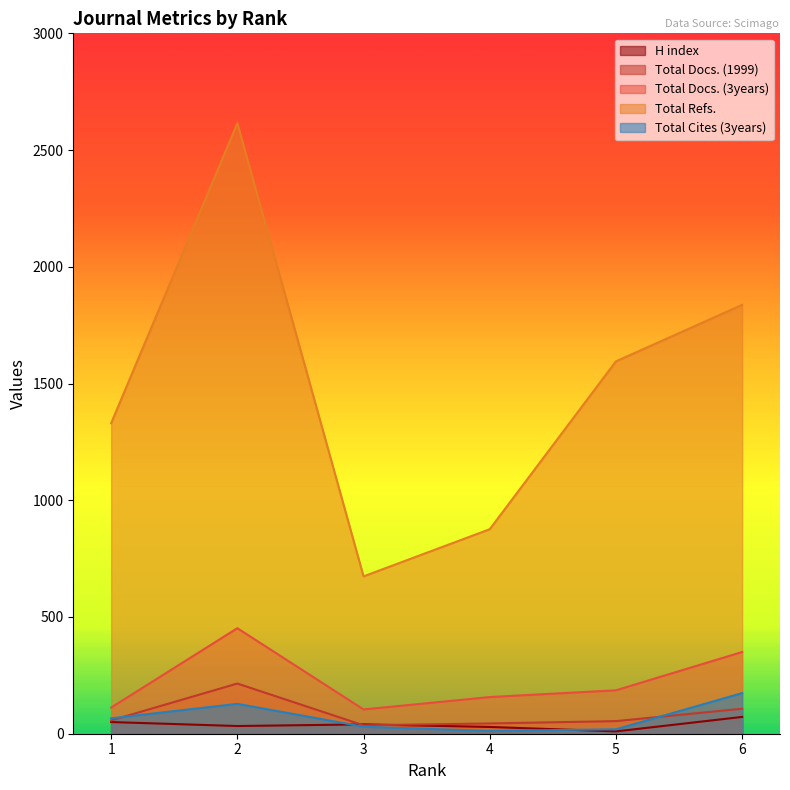

Which series has the largest total across all categories?

Total Refs.